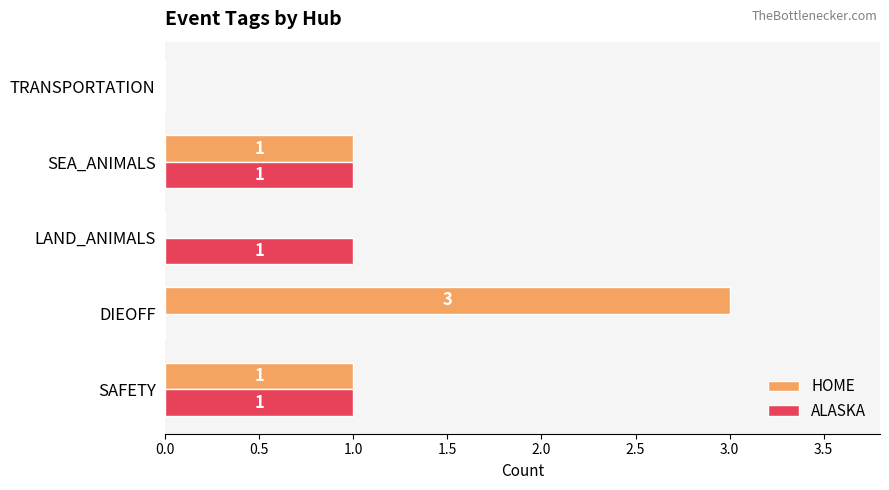

What is the maximum value for HOME?

3